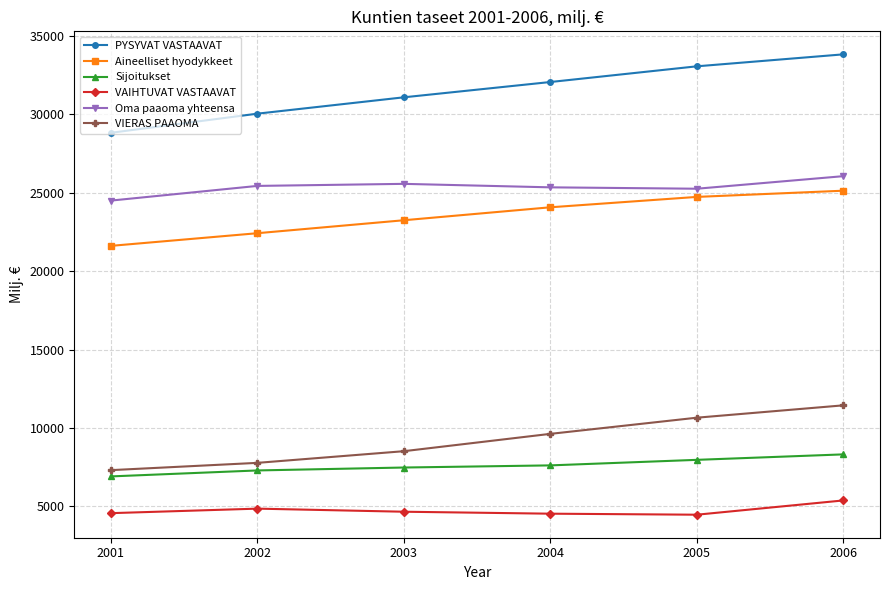

Which series has the largest range (max minus min)?

PYSYVAT VASTAAVAT